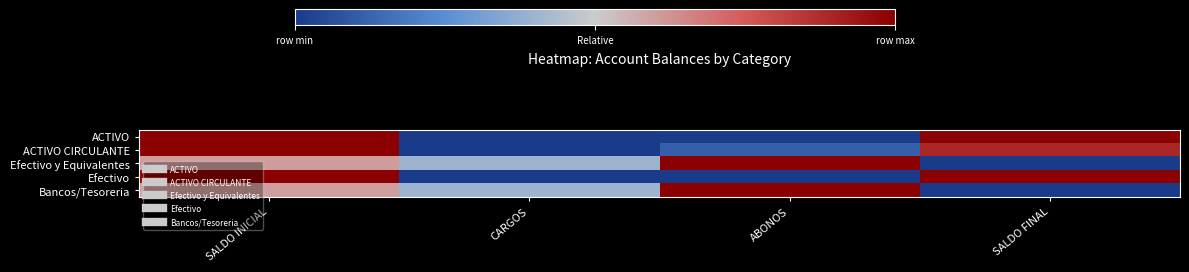

Reading right to left, list all the values displayed in this chart.

ACTIVO: SALDO FINAL=1.0	ABONOS=0.0	CARGOS=0.0	SALDO INICIAL=1.0
ACTIVO CIRCULANTE: SALDO FINAL=0.9	ABONOS=0.1	CARGOS=0.0	SALDO INICIAL=1.0
Efectivo y Equivalentes: SALDO FINAL=0.0	ABONOS=1.0	CARGOS=0.4	SALDO INICIAL=0.6
Efectivo: SALDO FINAL=1.0	ABONOS=0.0	CARGOS=0.0	SALDO INICIAL=1.0
Bancos/Tesoreria: SALDO FINAL=0.0	ABONOS=1.0	CARGOS=0.4	SALDO INICIAL=0.6